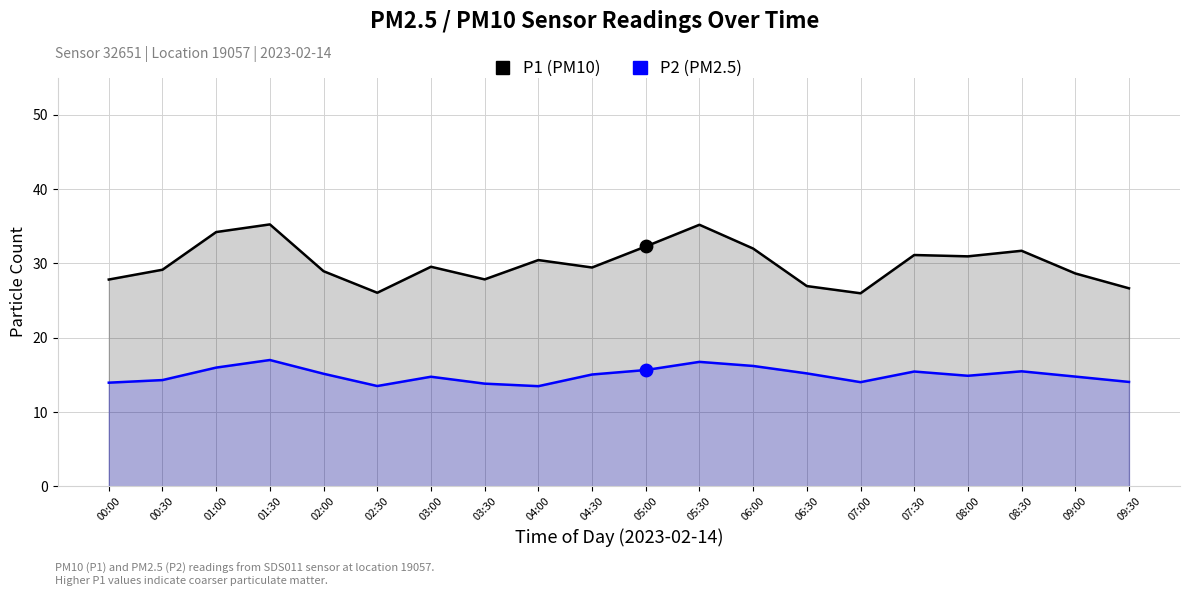

At how many categories does at least one series exceed 19?

20